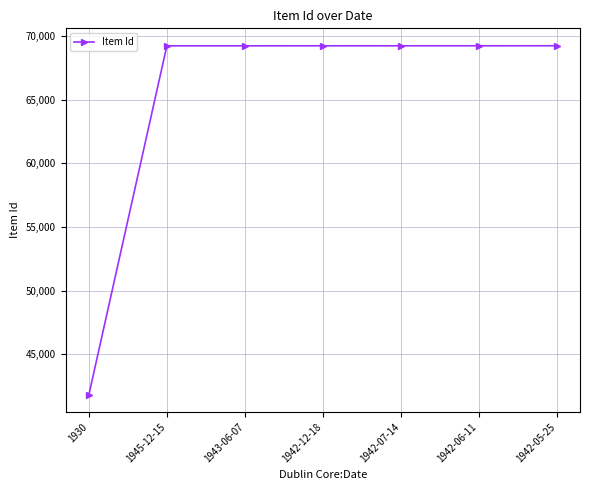

What value does the data have at 1942-05-25, to the nearest 50?

69250